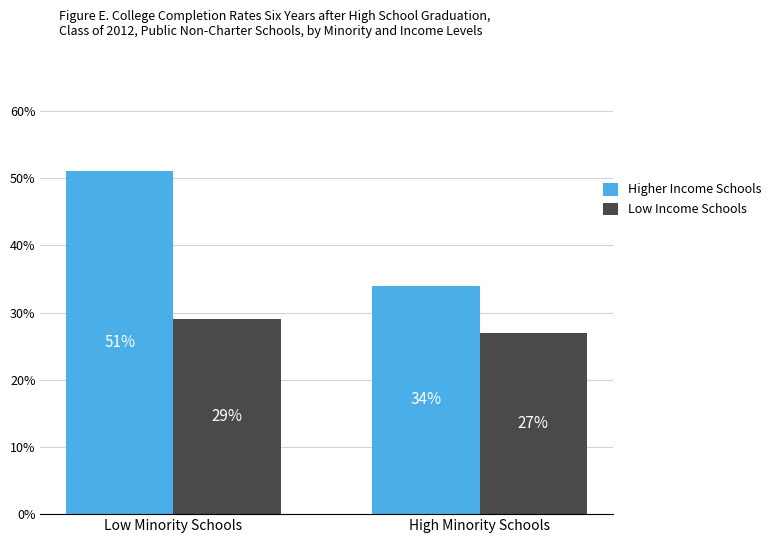

Is the value of Low Income Schools at Low Minority Schools greater than the value of Higher Income Schools at High Minority Schools?

No